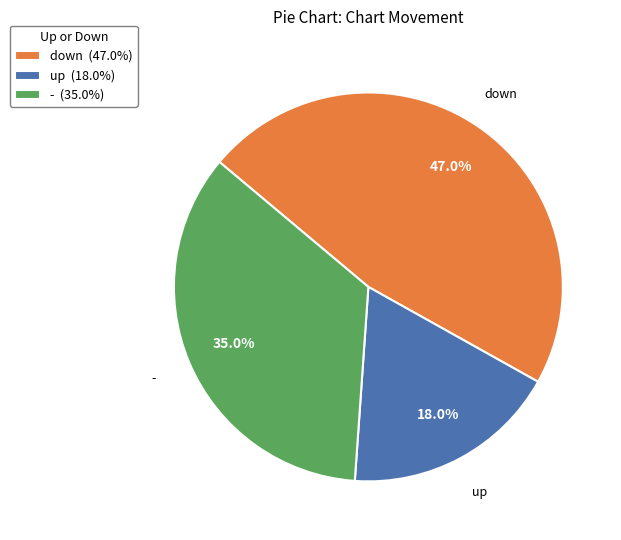

Is there any slice that represents more than half of the pie?

No